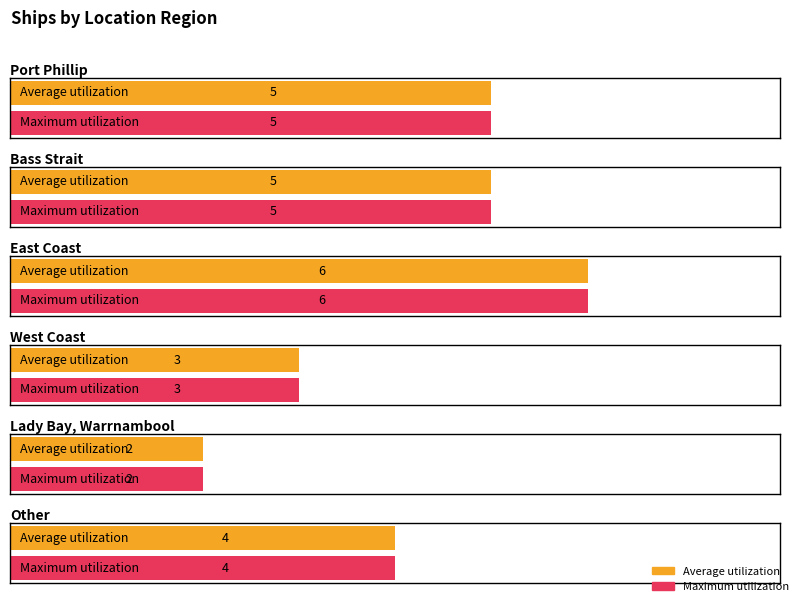

What is the maximum value shown in the chart?

6